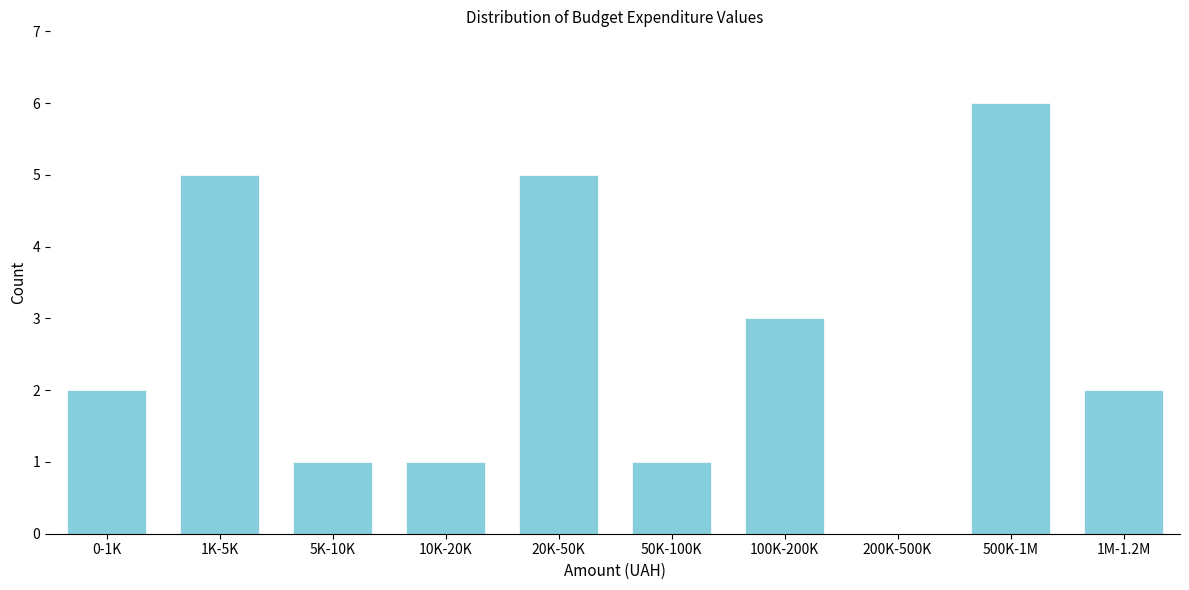

Reading left to right, list all the values displayed in this chart.

0-1K=2	1K-5K=5	5K-10K=1	10K-20K=1	20K-50K=5	50K-100K=1	100K-200K=3	200K-500K=0	500K-1M=6	1M-1.2M=2